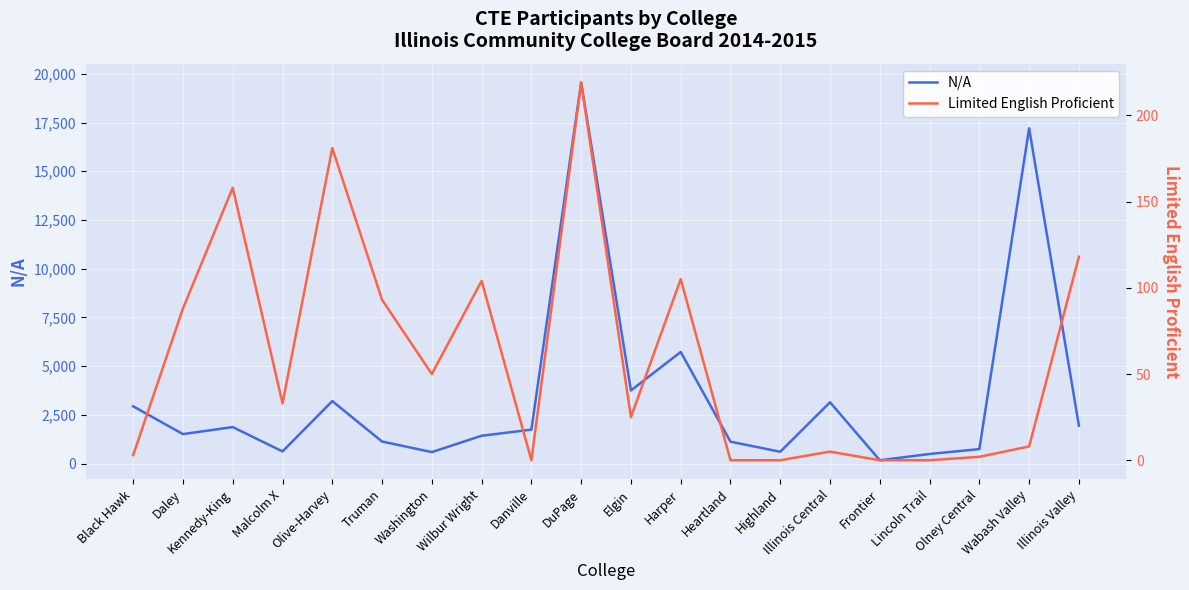

How many values in the N/A series exceed 1740?

9